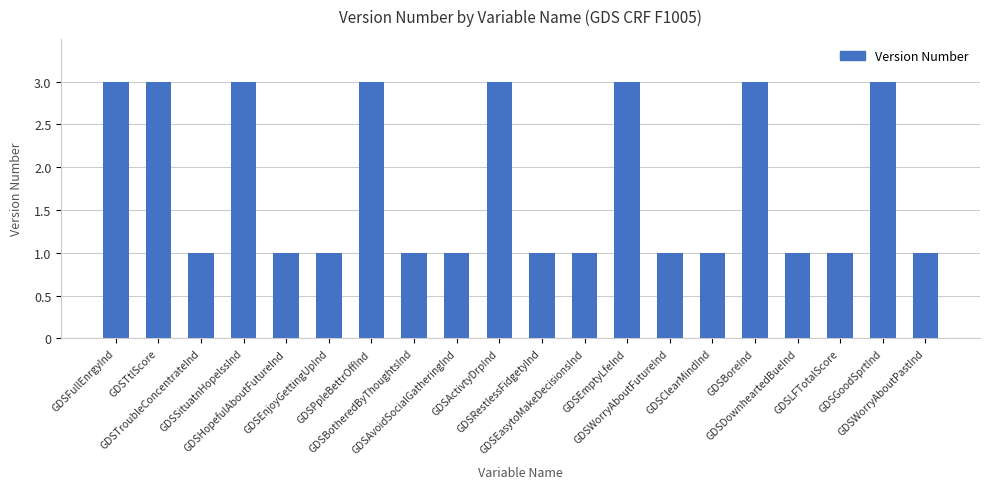

The value at GDSHopefulAboutFutureInd is 1. True or false?

True